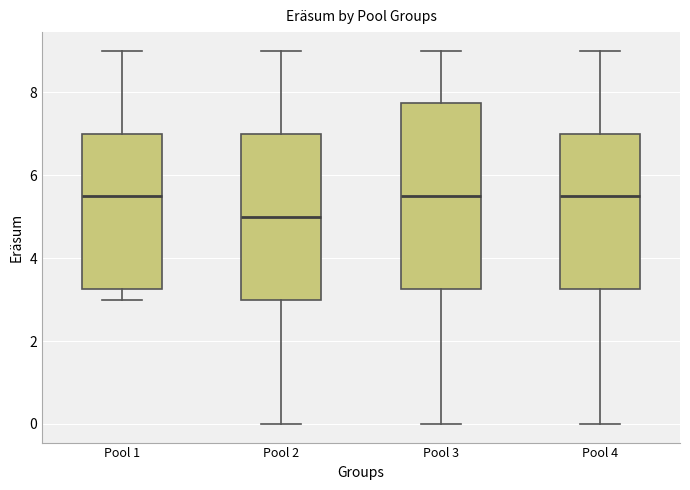

Where is the upper edge of the box for Pool 1 on the y-axis? The values are not printed on the chart, so give them approximately, as read against the axis.

7.0